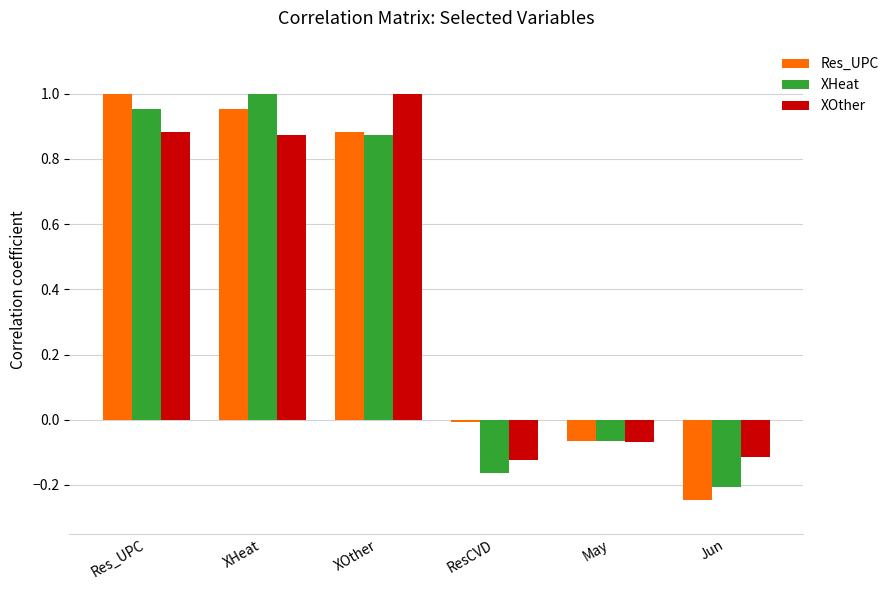

At which label does Res_UPC first exceed 0?

Res_UPC